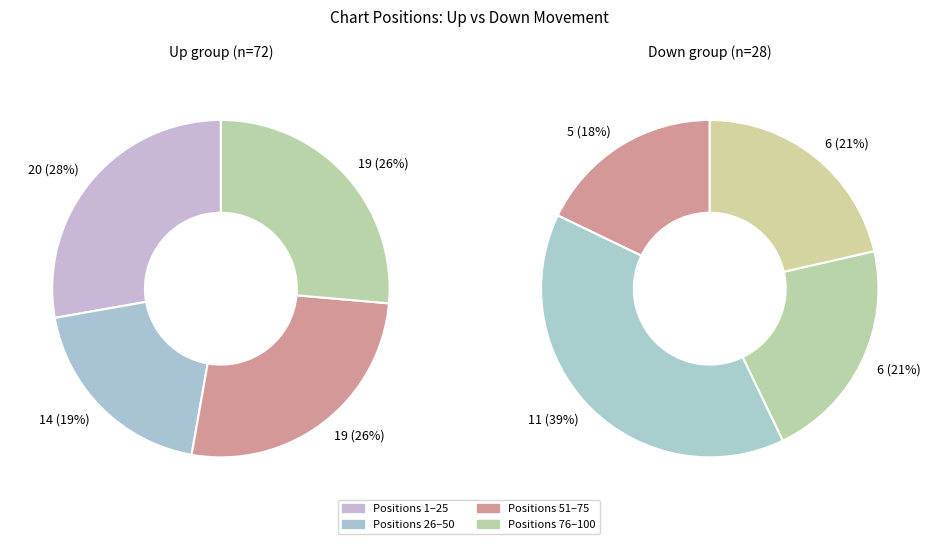

True or false: down accounts for 14% of the total.

False